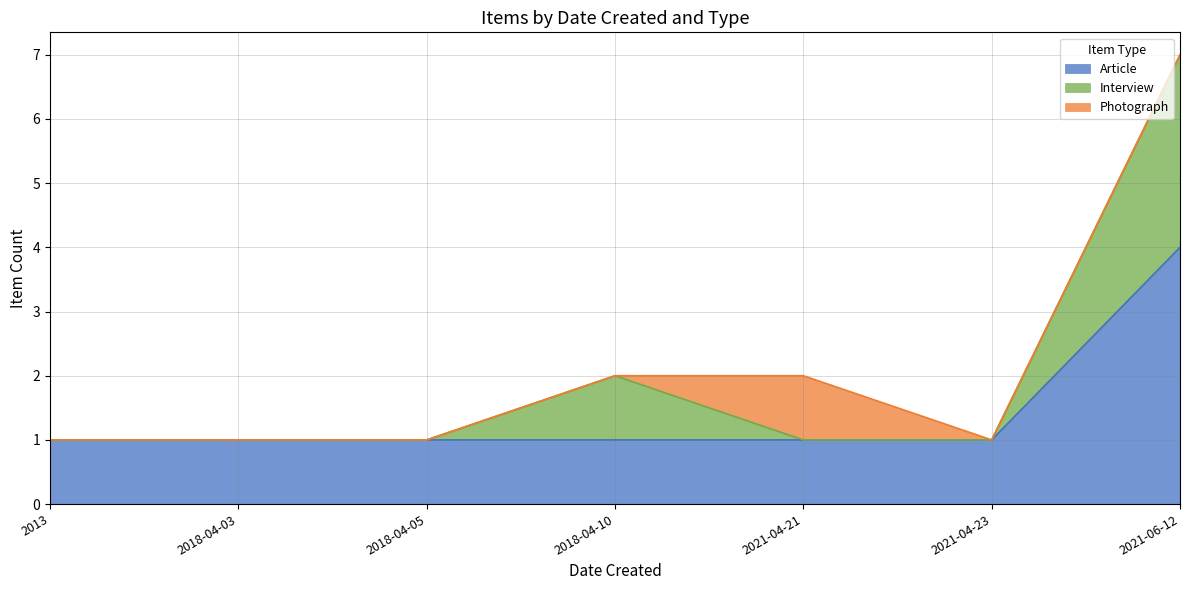

Does the chart have visible grid lines?

Yes